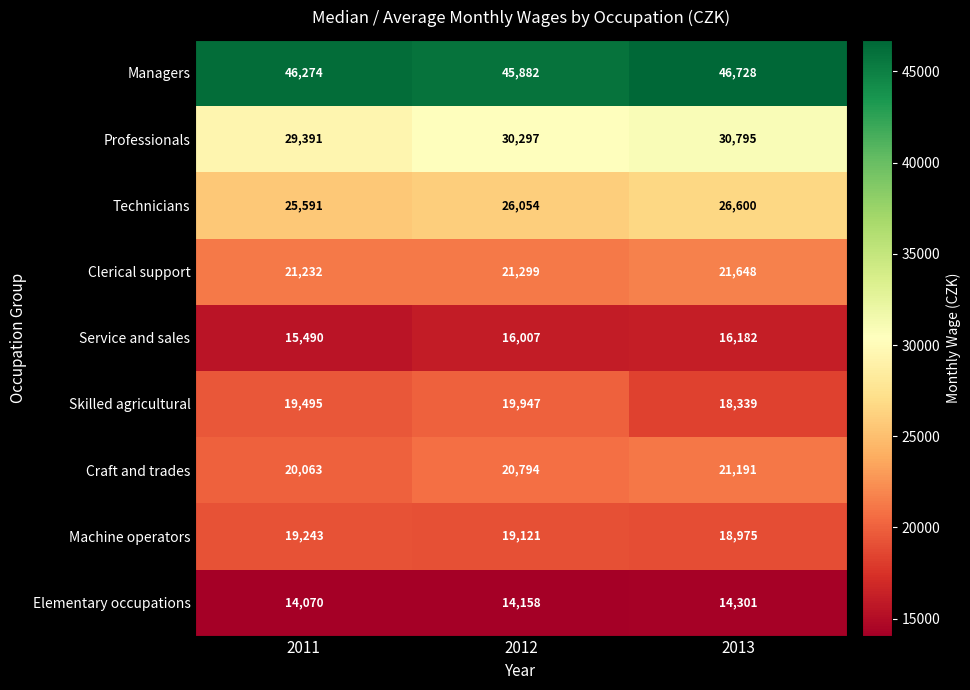

What is the greatest value displayed?

46728